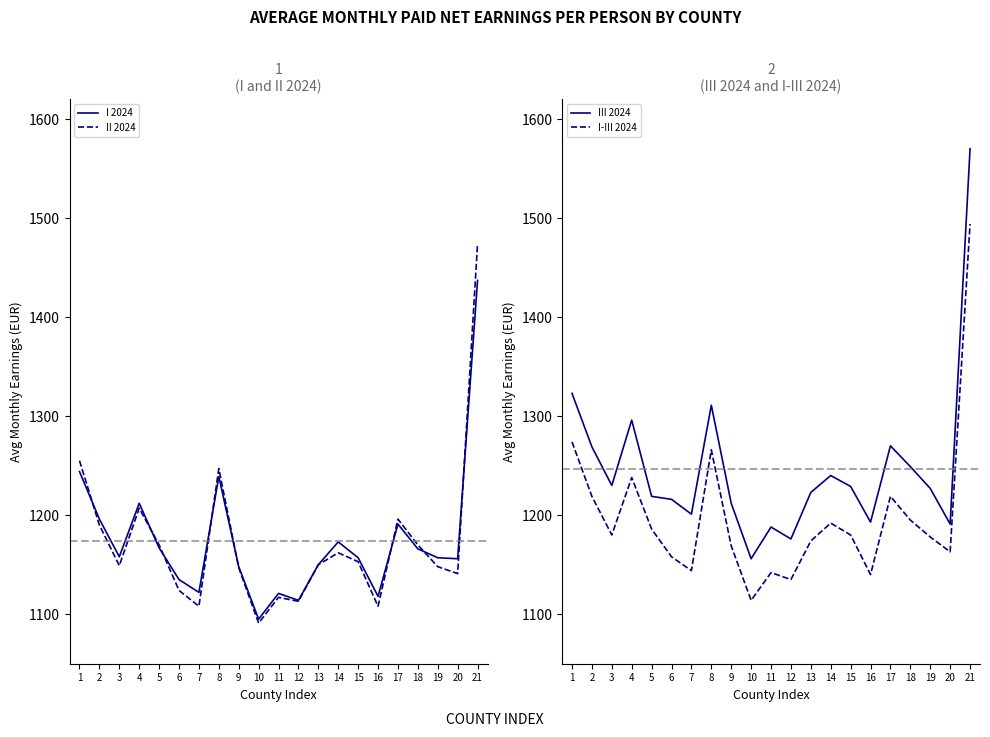

At 21, list the series in order from largest to smallest.

III 2024, I-III 2024, II 2024, I 2024